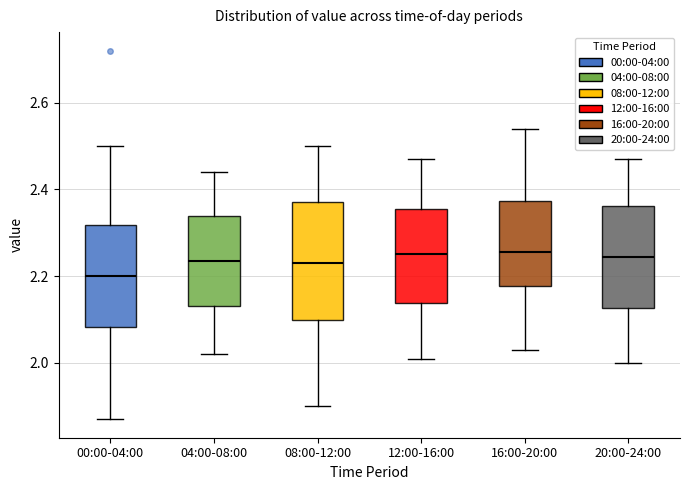

Which box is the tallest, from its lower edge to its upper edge?

08:00-12:00